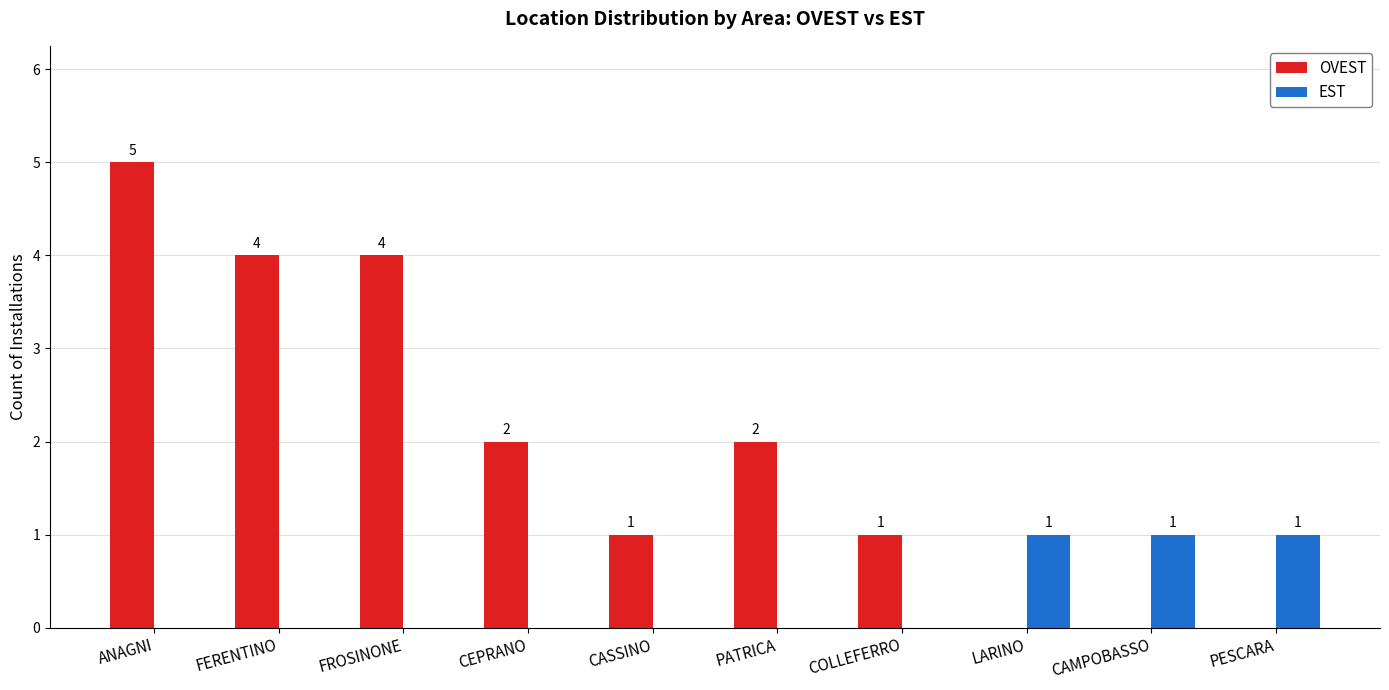

What is the spread (max minus min) of values at FERENTINO?

4